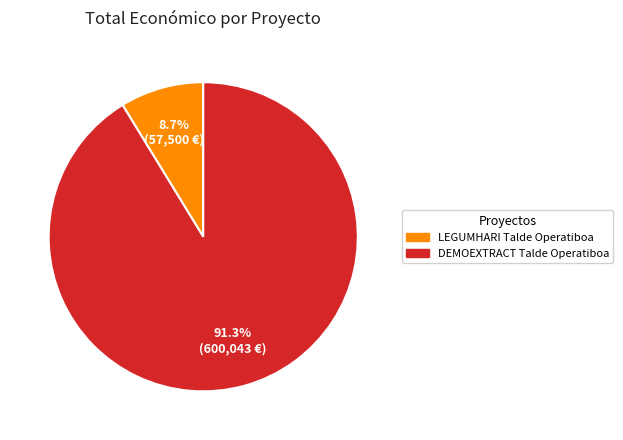

Which has a higher value, DEMOEXTRACT Talde Operatiboa or LEGUMHARI Talde Operatiboa?

DEMOEXTRACT Talde Operatiboa